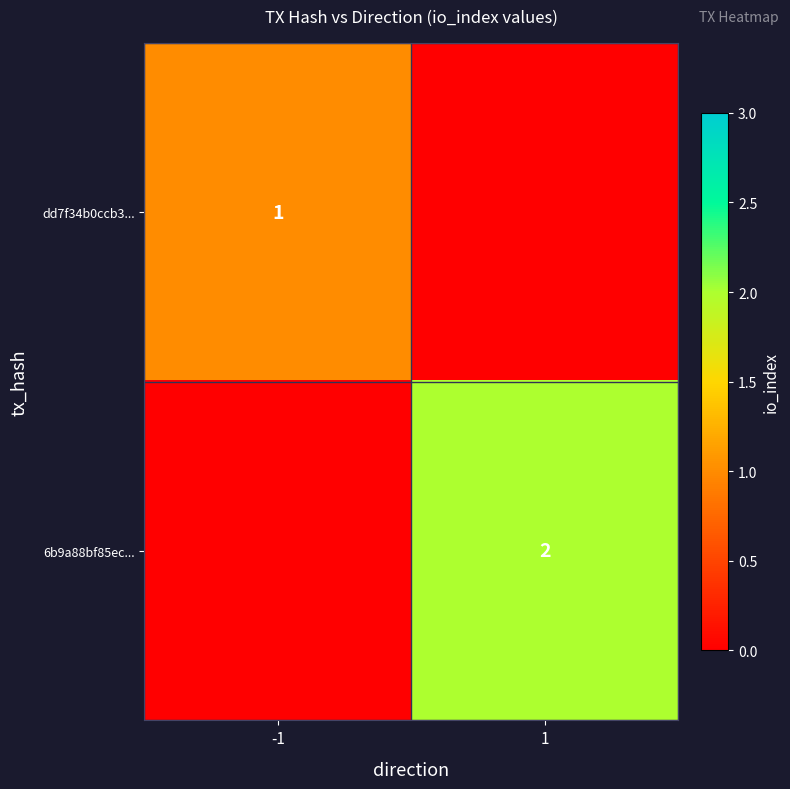

Is the value of dd7f34b0ccb3... at -1 greater than the value of 6b9a88bf85ec... at 1?

No